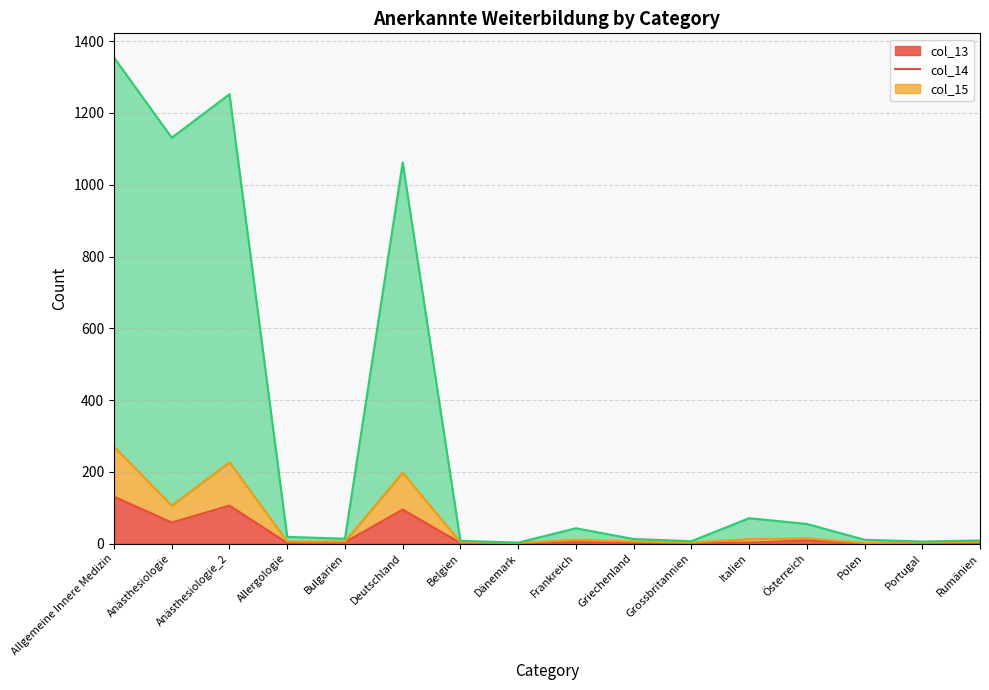

Which series has the largest range (max minus min)?

col_15